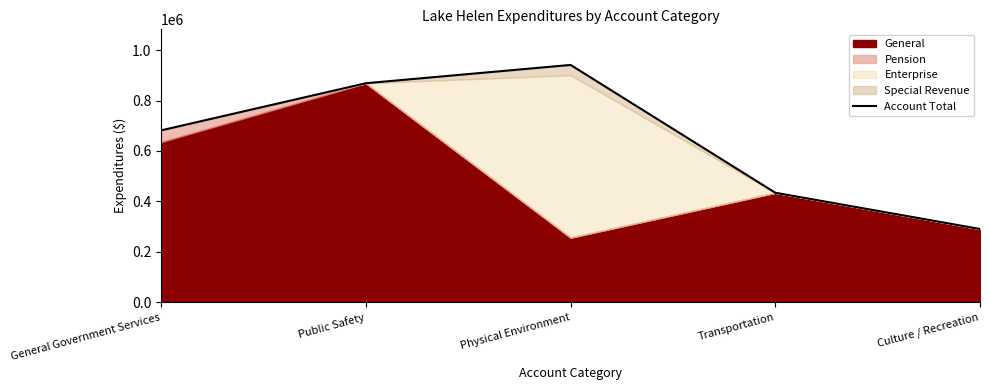

What is the label of the 1st point from the right?

Culture / Recreation